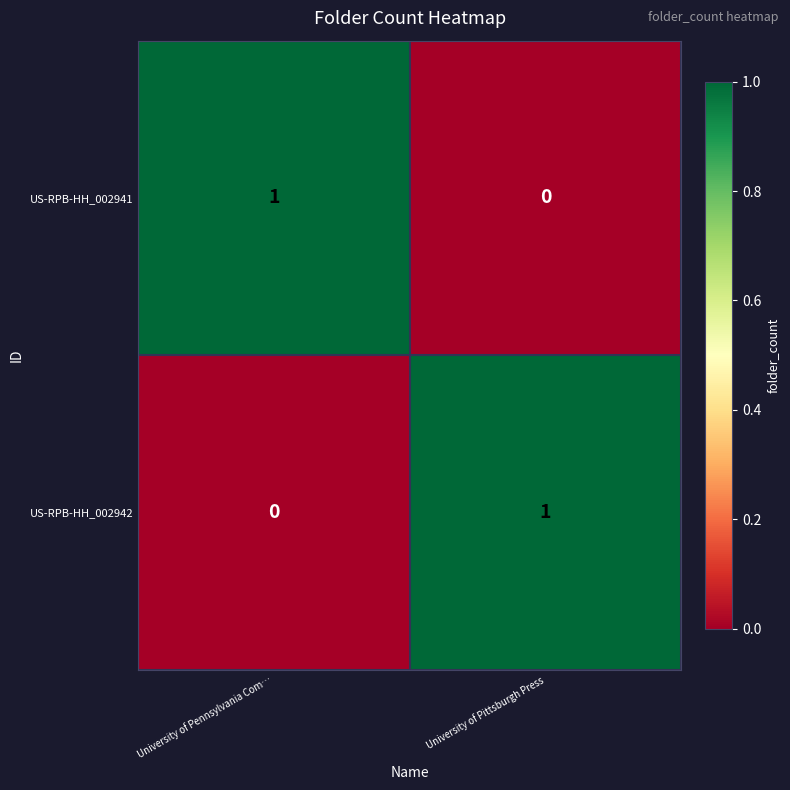

At how many categories does at least one series exceed 0?

2